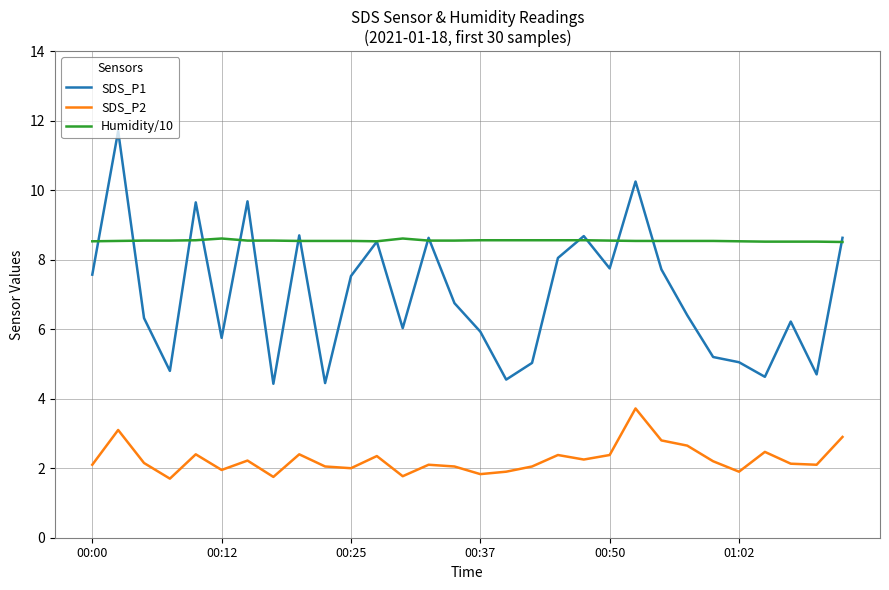

What is the difference between the maximum and minimum values in the SDS_P1 series?

7.3